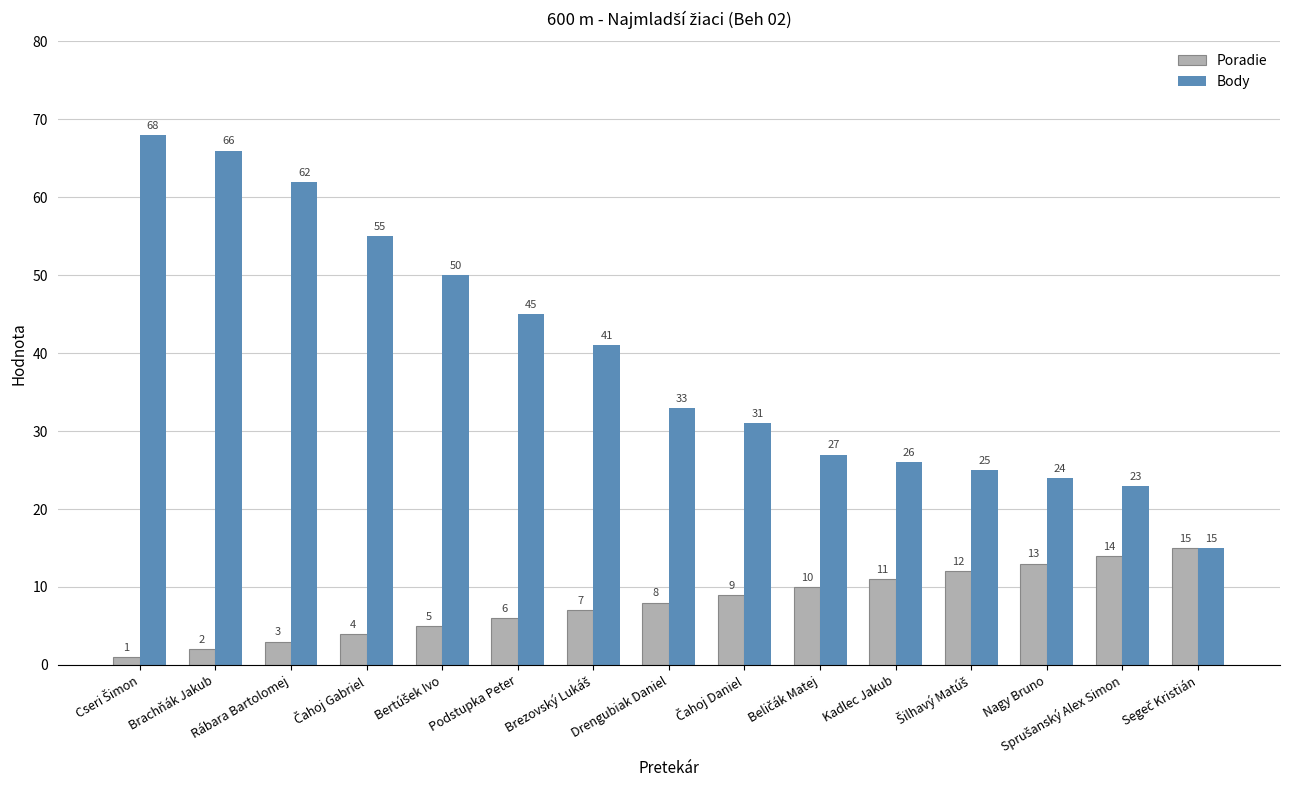

Which series has the largest range (max minus min)?

Body